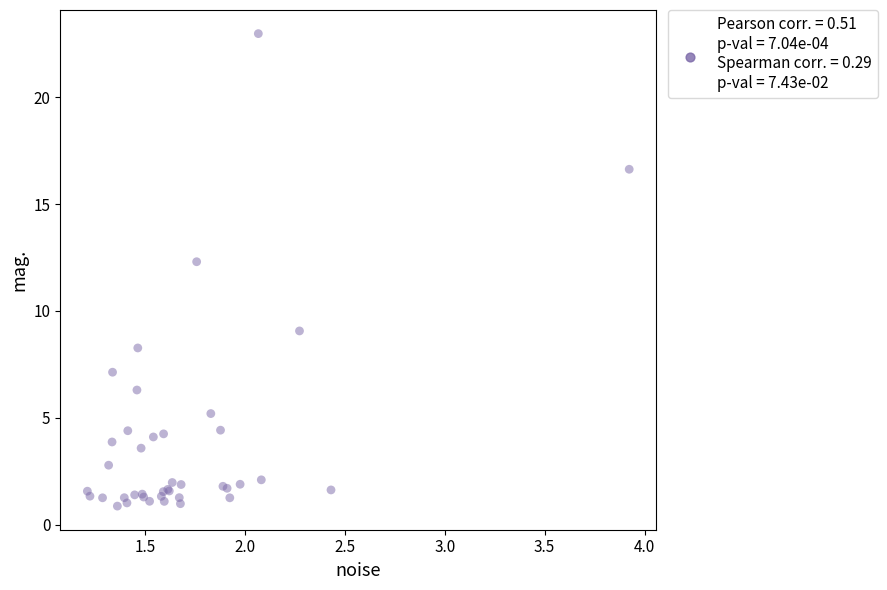

What Y value in the scatter plot is closest to 11?

12.3